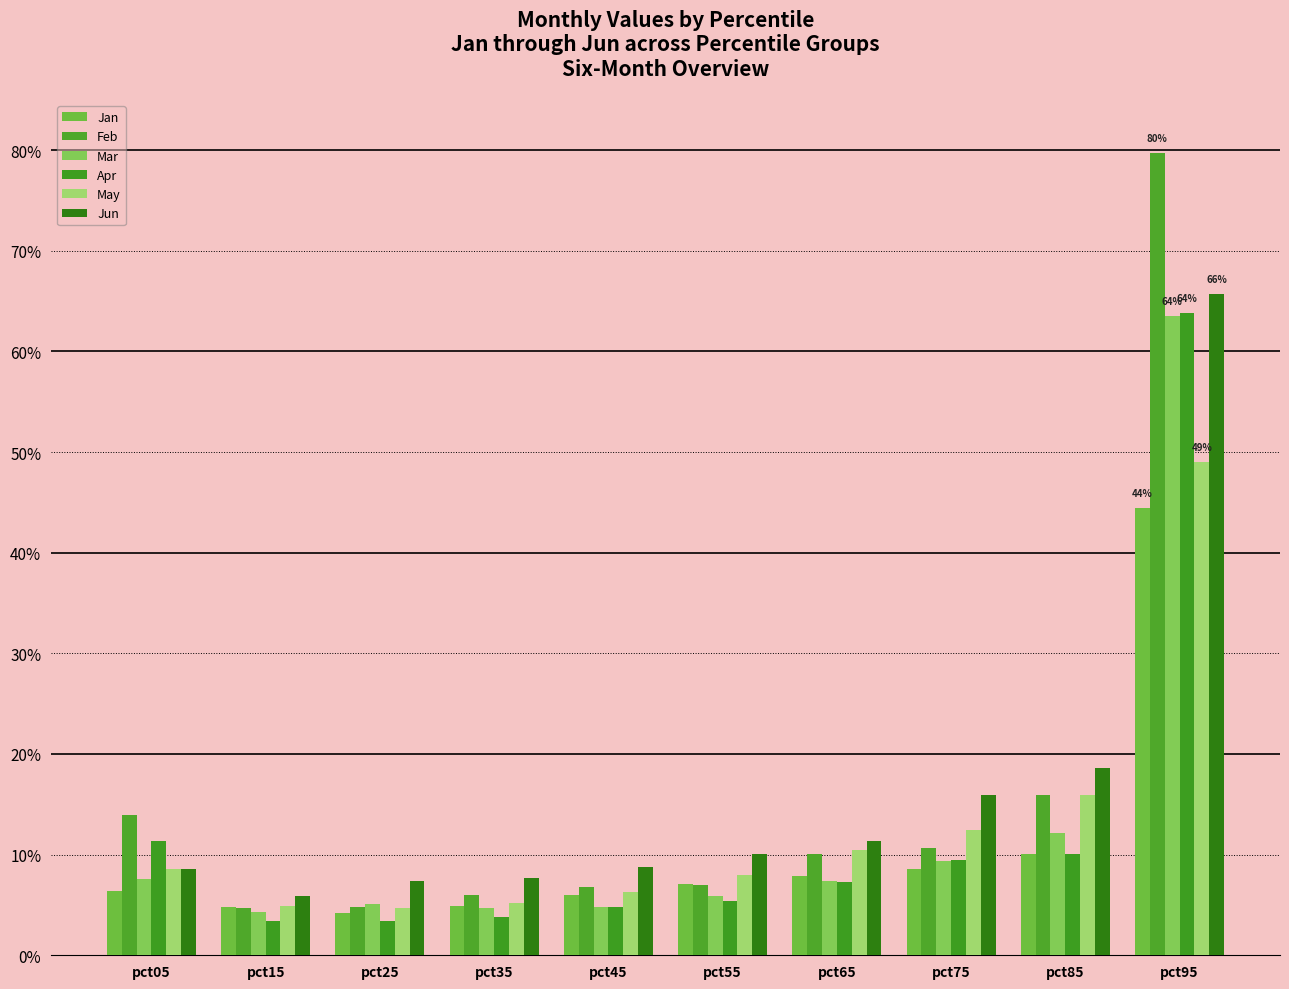

Reading left to right, what are all the values shown in this chart?

Jan: pct05=0.1	pct15=0.0	pct25=0.0	pct35=0.0	pct45=0.1	pct55=0.1	pct65=0.1	pct75=0.1	pct85=0.1	pct95=0.4
Feb: pct05=0.1	pct15=0.0	pct25=0.0	pct35=0.1	pct45=0.1	pct55=0.1	pct65=0.1	pct75=0.1	pct85=0.2	pct95=0.8
Mar: pct05=0.1	pct15=0.0	pct25=0.1	pct35=0.0	pct45=0.0	pct55=0.1	pct65=0.1	pct75=0.1	pct85=0.1	pct95=0.6
Apr: pct05=0.1	pct15=0.0	pct25=0.0	pct35=0.0	pct45=0.0	pct55=0.1	pct65=0.1	pct75=0.1	pct85=0.1	pct95=0.6
May: pct05=0.1	pct15=0.0	pct25=0.0	pct35=0.1	pct45=0.1	pct55=0.1	pct65=0.1	pct75=0.1	pct85=0.2	pct95=0.5
Jun: pct05=0.1	pct15=0.1	pct25=0.1	pct35=0.1	pct45=0.1	pct55=0.1	pct65=0.1	pct75=0.2	pct85=0.2	pct95=0.7